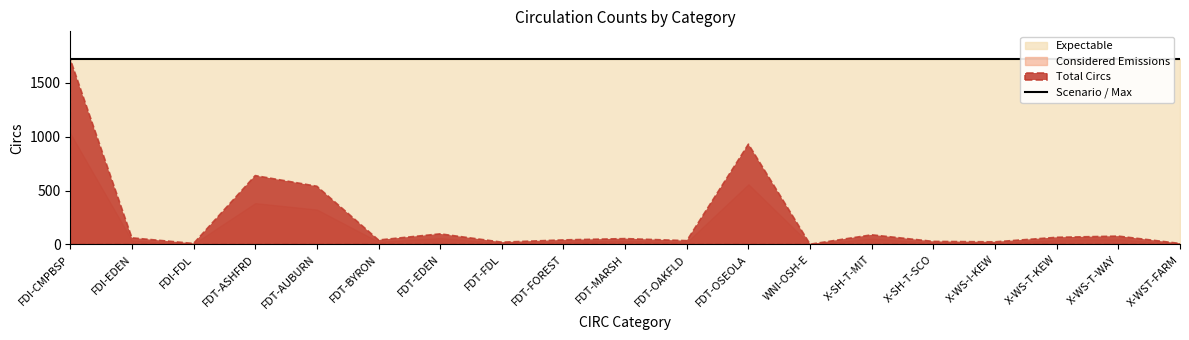

Rank the categories by value from lowest to highest.

WNI-OSH-E, FDI-FDL, X-WST-FARM, FDT-FDL, X-WS-I-KEW, X-SH-T-SCO, FDT-OAKFLD, FDT-BYRON, FDT-FOREST, FDT-MARSH, FDI-EDEN, X-WS-T-KEW, X-WS-T-WAY, X-SH-T-MIT, FDT-EDEN, FDT-AUBURN, FDT-ASHFRD, FDT-OSEOLA, FDI-CMPBSP